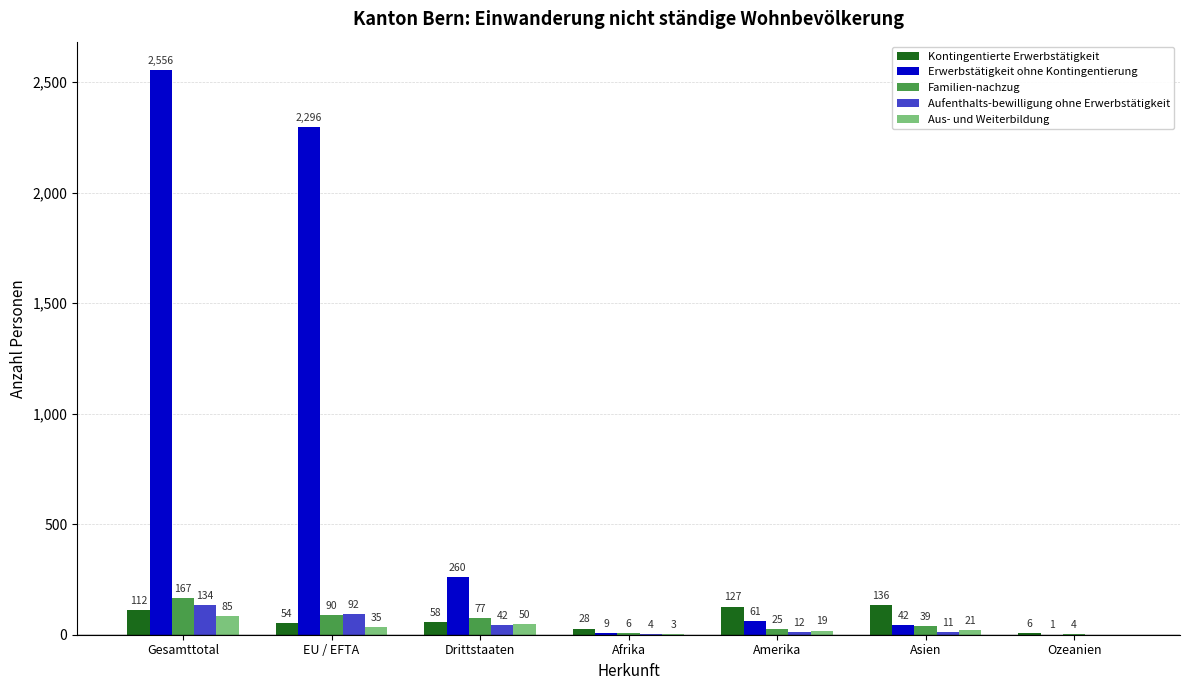

What is the highest value of the Aufenthalts-bewilligung ohne Erwerbstätigkeit series?

134